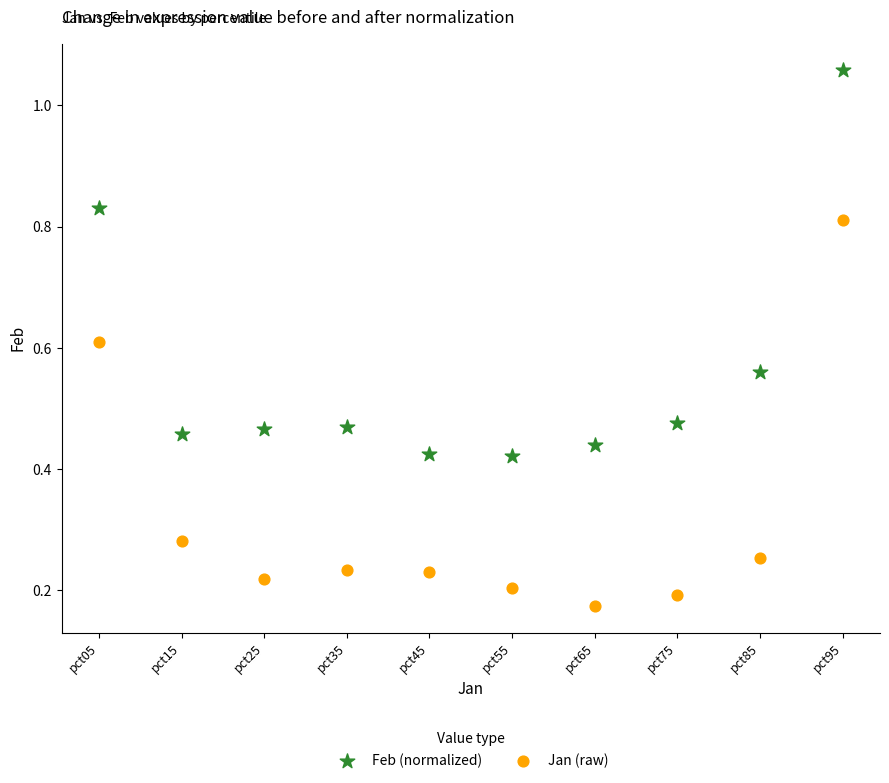

Which series reaches the maximum Y coordinate?

Feb (normalized)